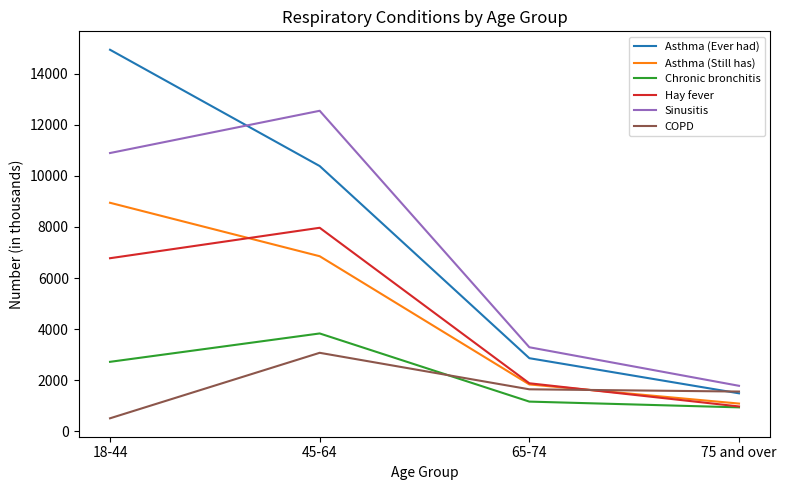

Is the value of Asthma (Ever had) at 75 and over greater than the value of Sinusitis at 65-74?

No